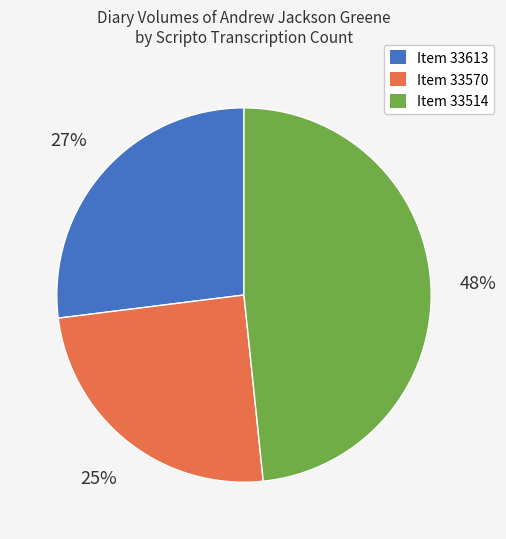

To the nearest percent, what is the average slice percentage?

33%